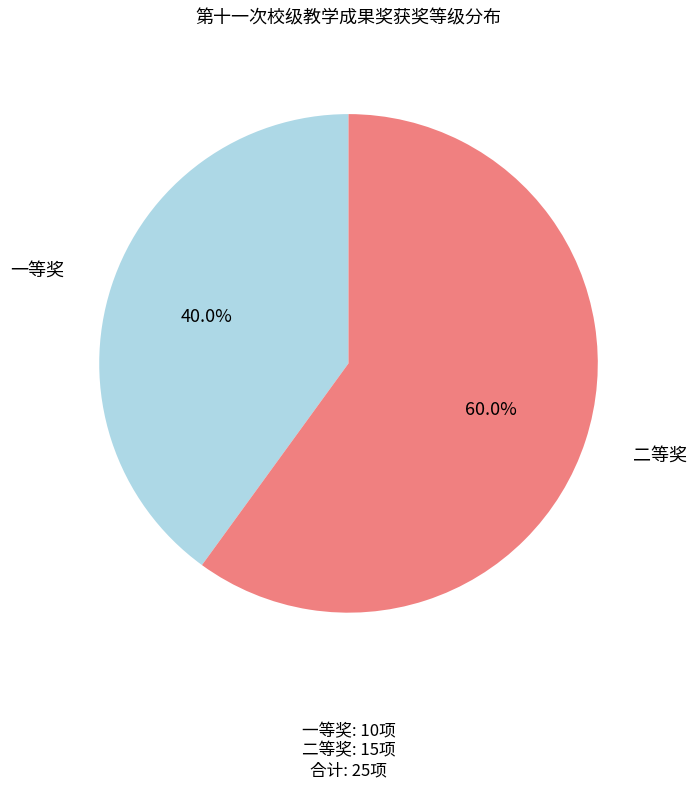

What is the ratio of the value at 一等奖 to the value at 二等奖?

0.7